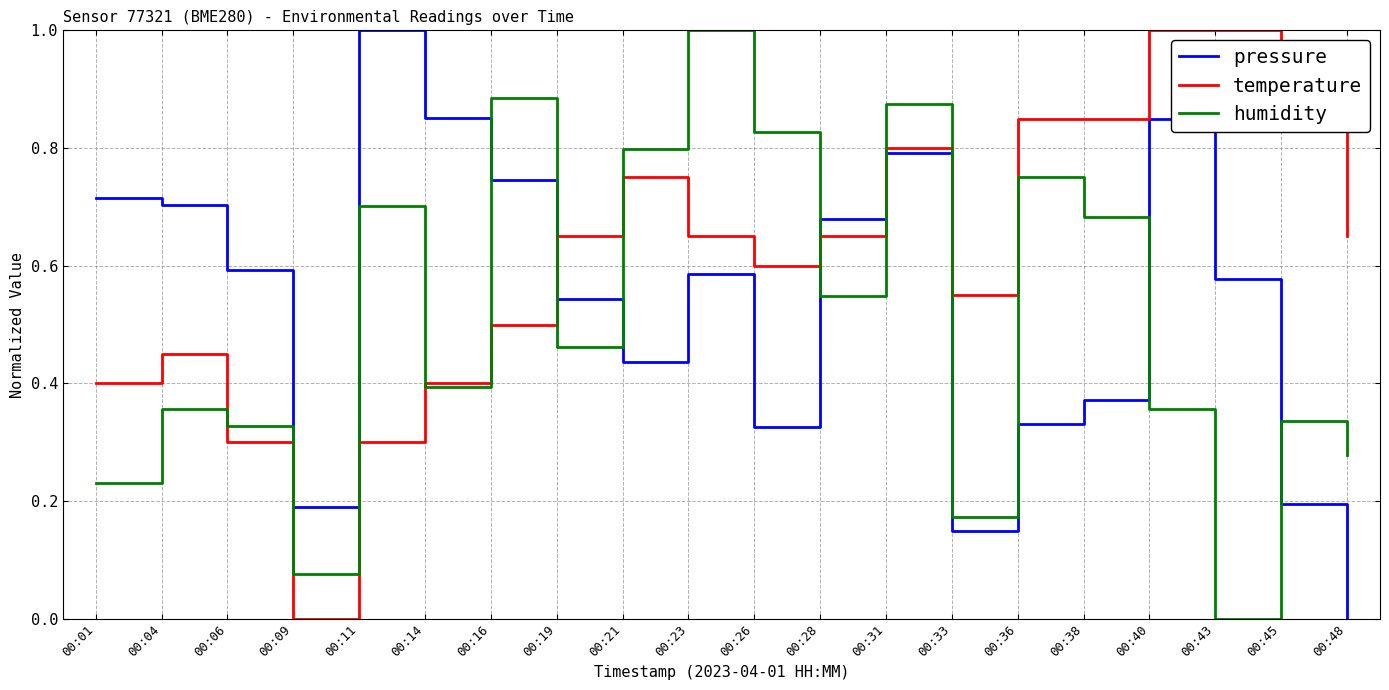

At which category is the sum across all series the highest?

00:31